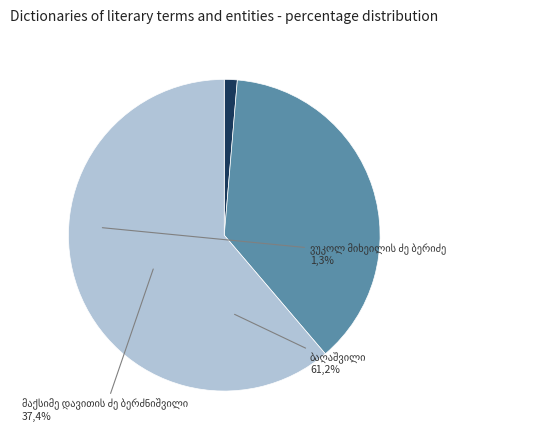

Does any single category account for the majority?

Yes